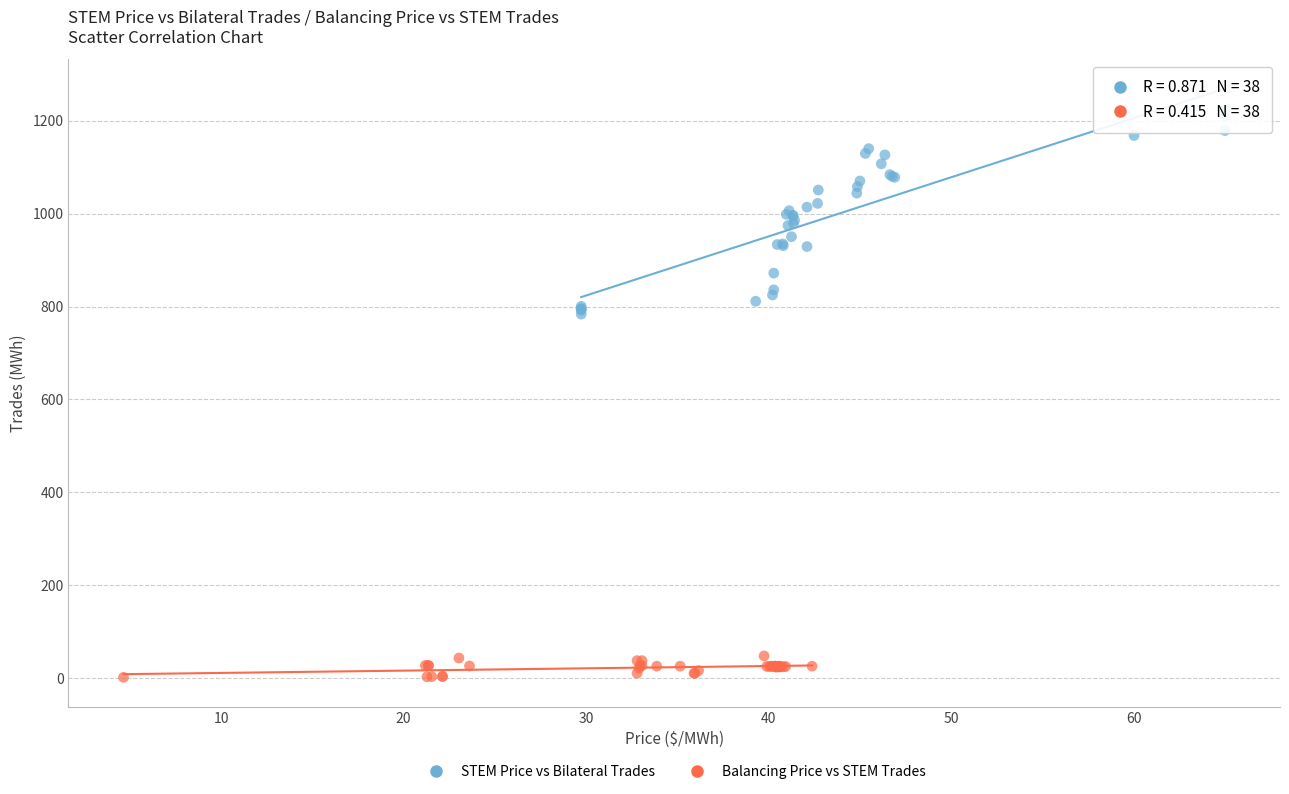

What are all the series names shown in the legend?

STEM Price vs Bilateral Trades, Balancing Price vs STEM Trades